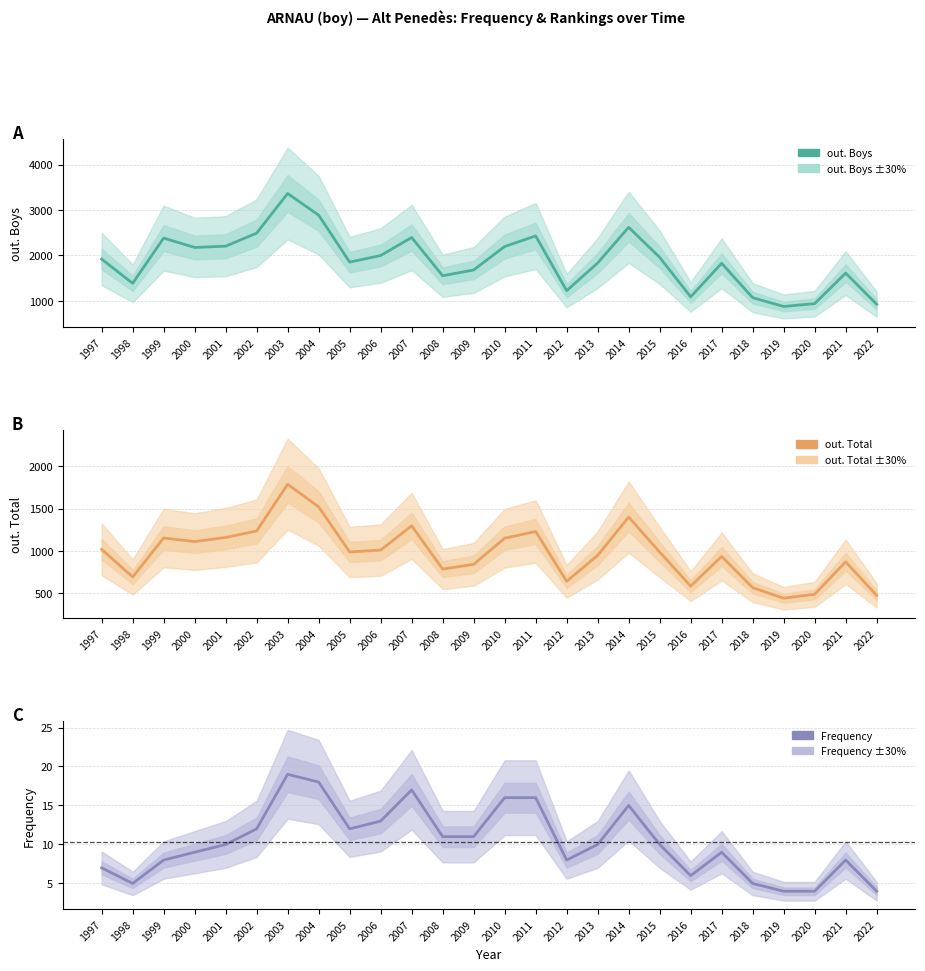

Reading left to right, transcribe all the data shown in this chart.

out. Boys: 1997=1918	1998=1385	1999=2381	2000=2174	2001=2203	2002=2490	2003=3363	2004=2885	2005=1852	2006=1997	2007=2394	2008=1551	2009=1679	2010=2195	2011=2428	2012=1223	2013=1832	2014=2618	2015=1957	2016=1087	2017=1826	2018=1068	2019=875	2020=937	2021=1610	2022=924
out. Total: 1997=1019	1998=693	1999=1153	2000=1110	2001=1159	2002=1235	2003=1786	2004=1519	2005=988	2006=1010	2007=1296	2008=786	2009=842	2010=1150	2011=1229	2012=642	2013=947	2014=1399	2015=987	2016=586	2017=935	2018=567	2019=443	2020=489	2021=872	2022=476
Frequency: 1997=7	1998=5	1999=8	2000=9	2001=10	2002=12	2003=19	2004=18	2005=12	2006=13	2007=17	2008=11	2009=11	2010=16	2011=16	2012=8	2013=10	2014=15	2015=10	2016=6	2017=9	2018=5	2019=4	2020=4	2021=8	2022=4